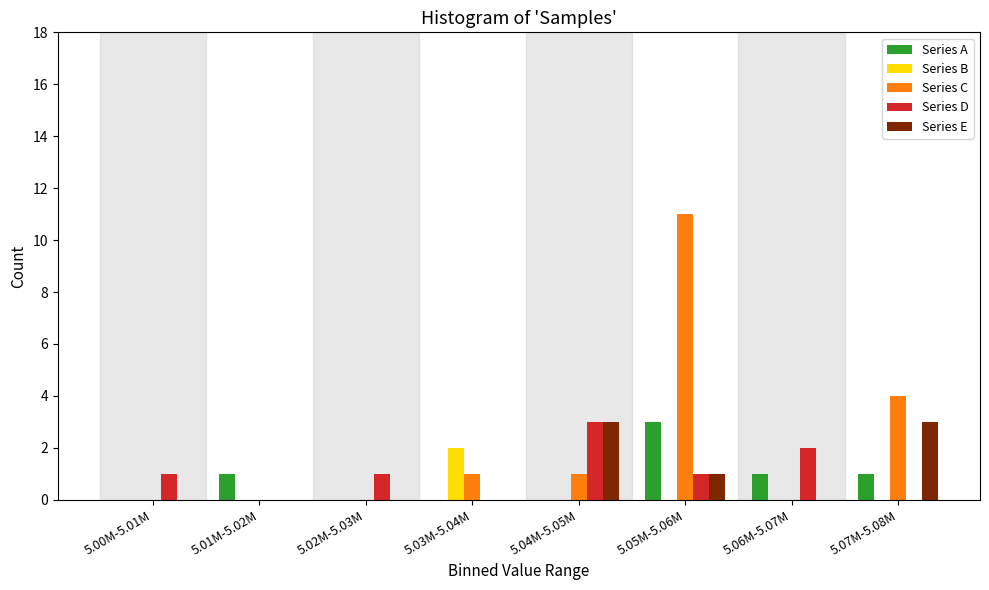

The Series C series shows 0 at 5.06M-5.07M. True or false?

True